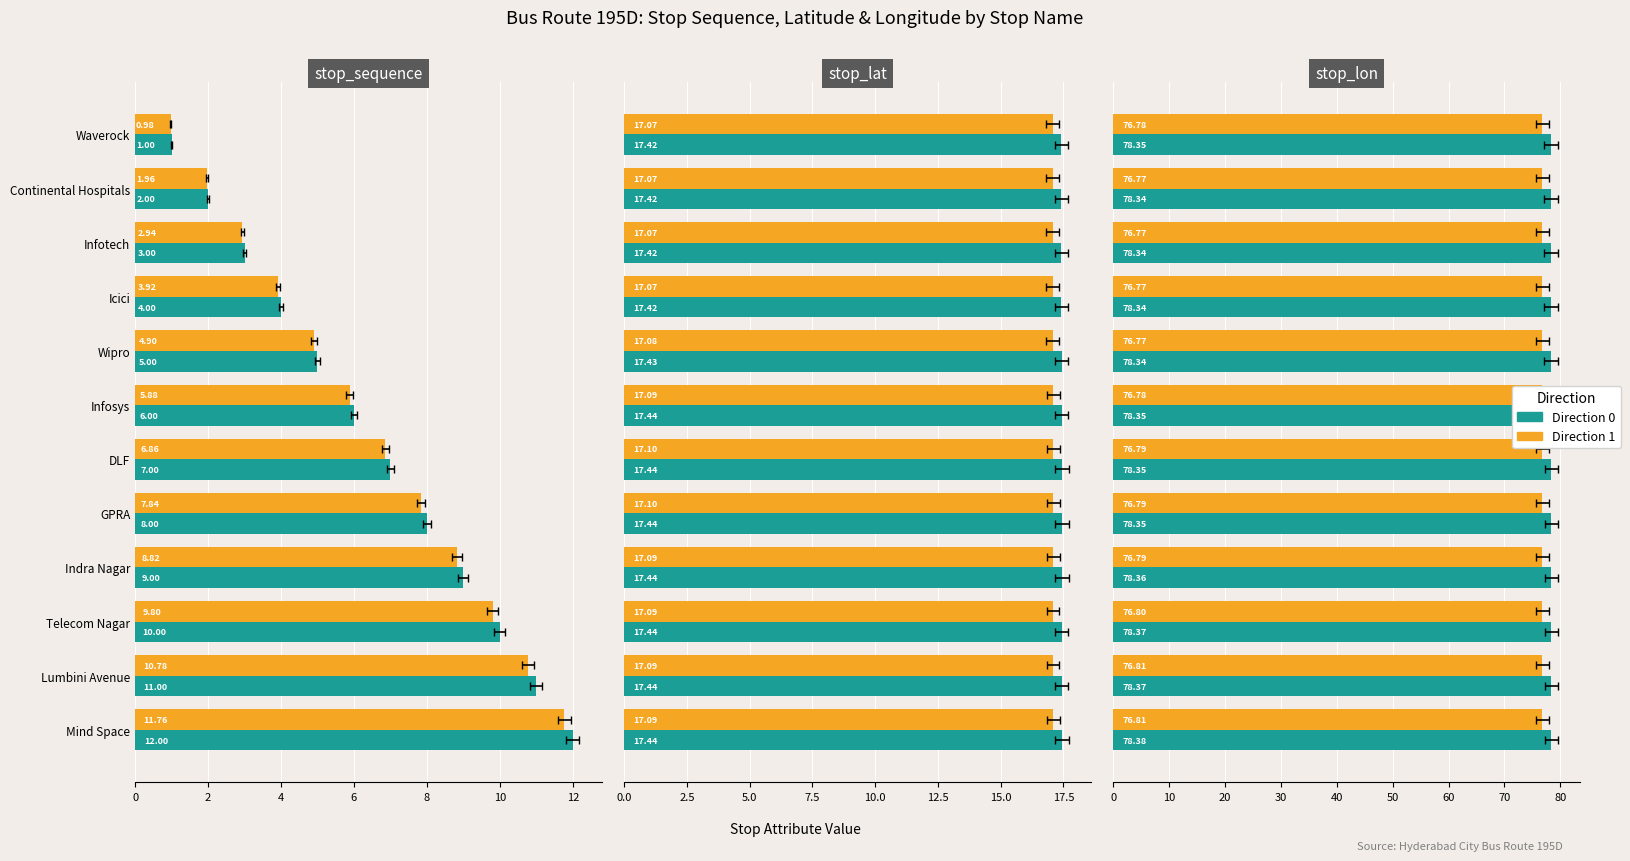

Count the Direction 1 values in the range 76 to 77.

12